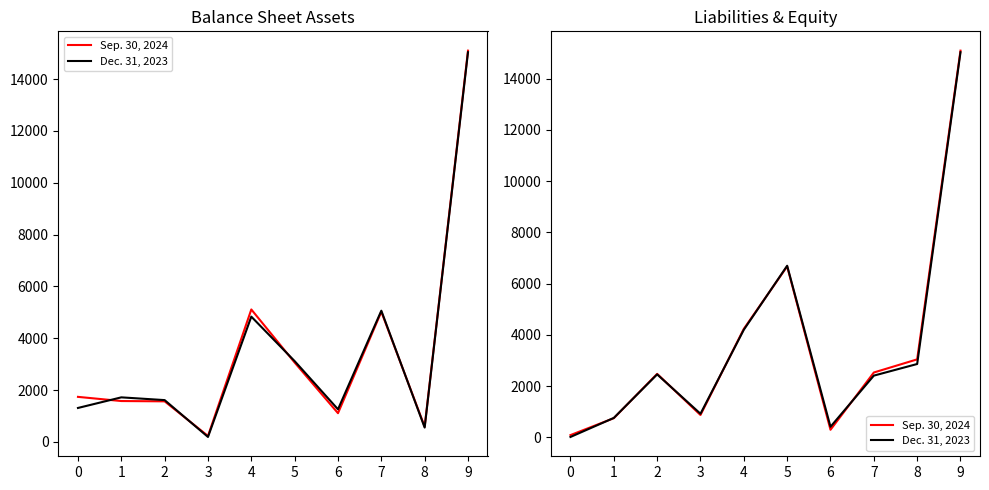

Which series has the largest range (max minus min)?

Dec. 31, 2023